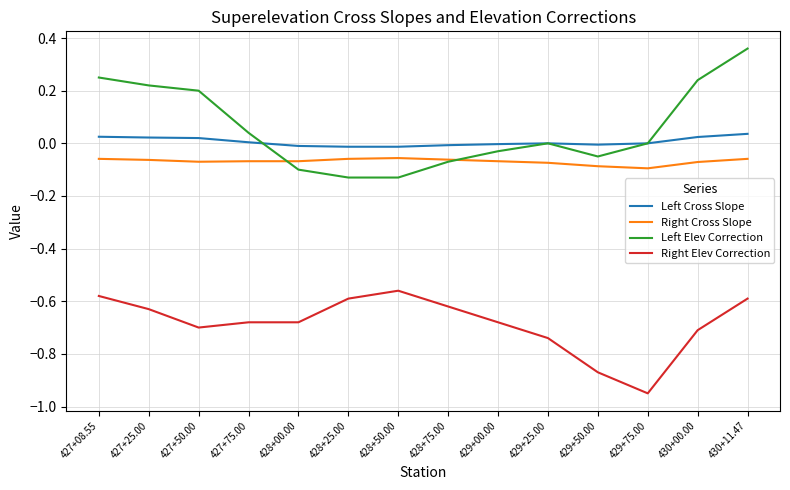

Which category has the lowest value across all series?

429+75.00